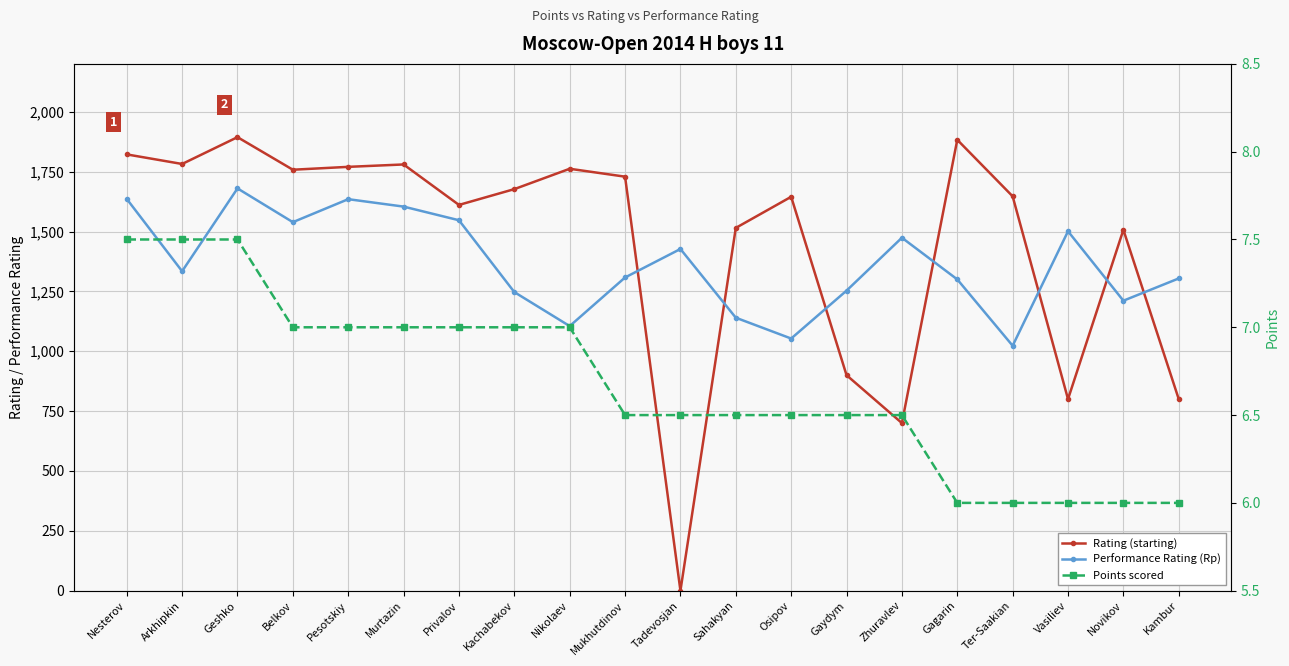

How many interior local valleys does the Performance Rating (Rp) series have?

6